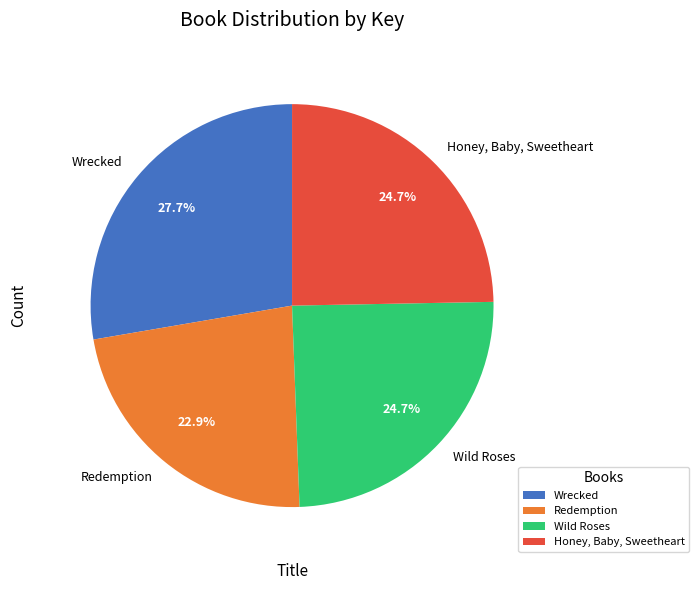

Is it true that Honey, Baby, Sweetheart is 35% of the pie?

False